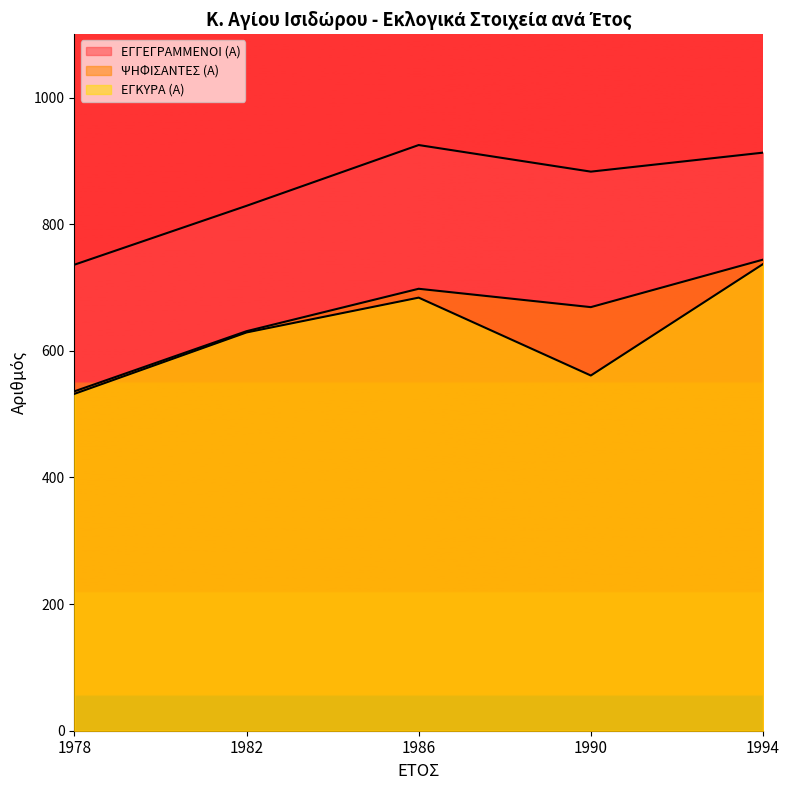

Where does the ΕΓΓΕΓΡΑΜΜΕΝΟΙ (Α) series first go above 883?

1986